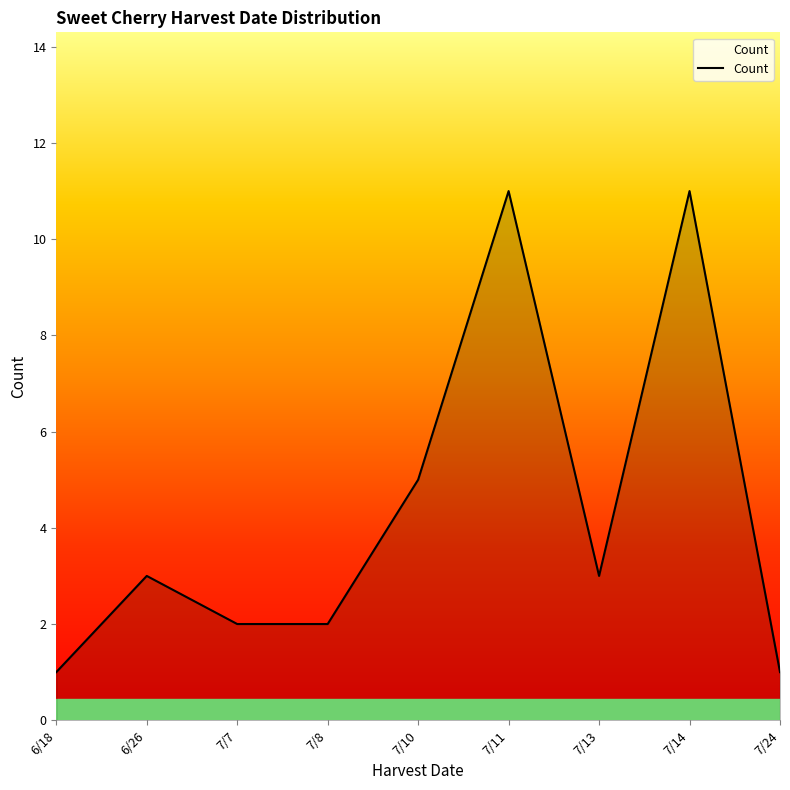

At which label is the value closest to 6?

7/10